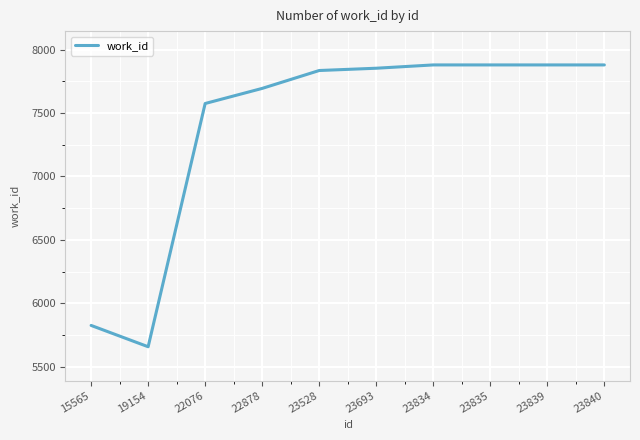

What is the sum of the values at 15565 and 22878?

13520